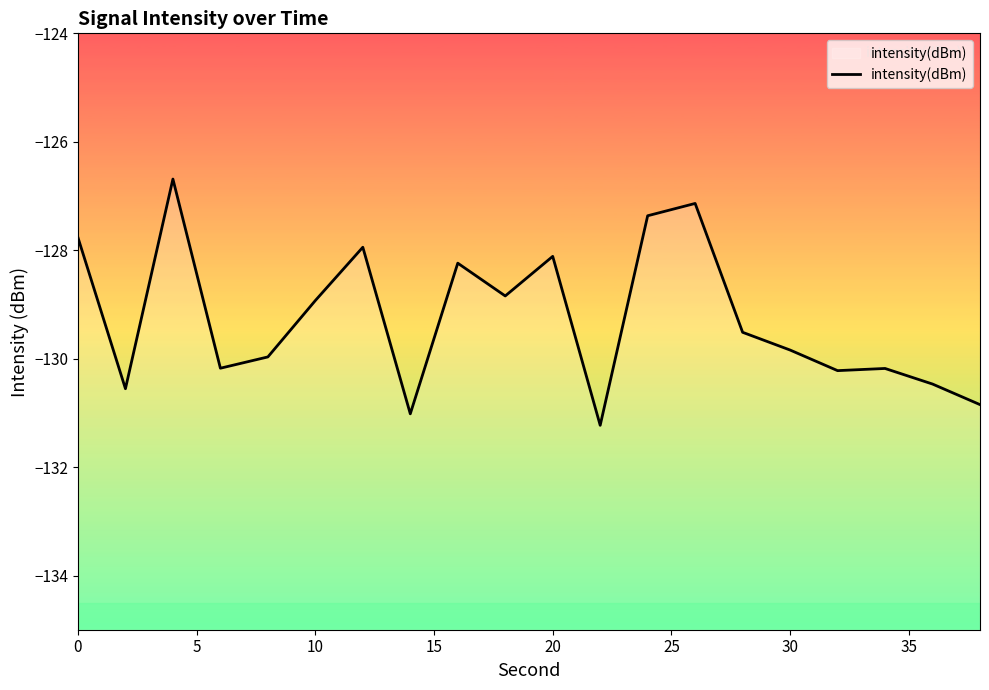

True or false: there are more than 1 points higher than both neighbors.

True